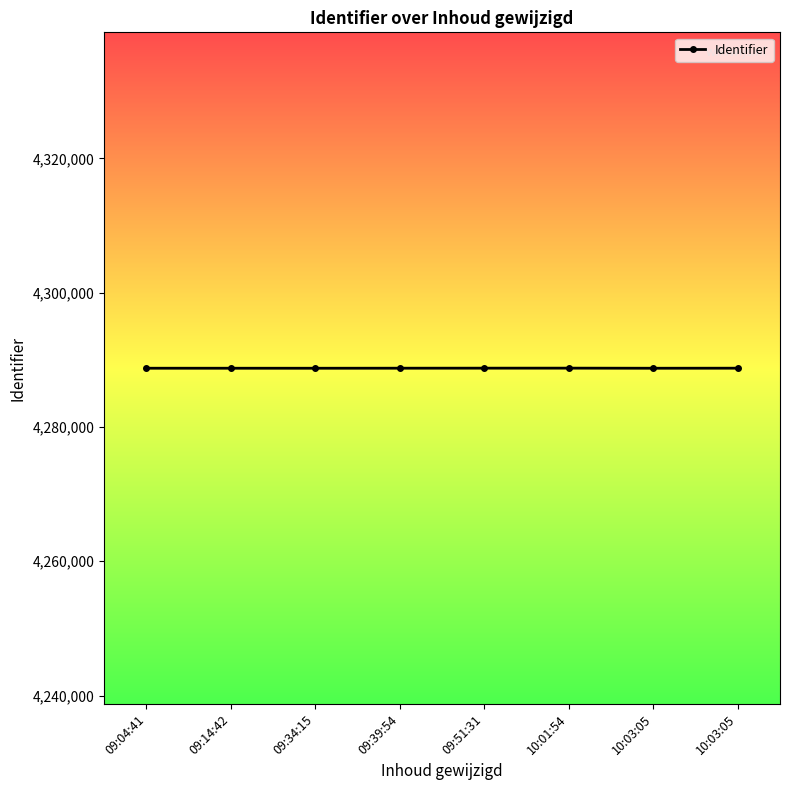

Rank the categories by value from lowest to highest.

09:34:15, 10:03:05, 09:14:42, 09:04:41, 09:39:54, 10:03:05, 09:51:31, 10:01:54